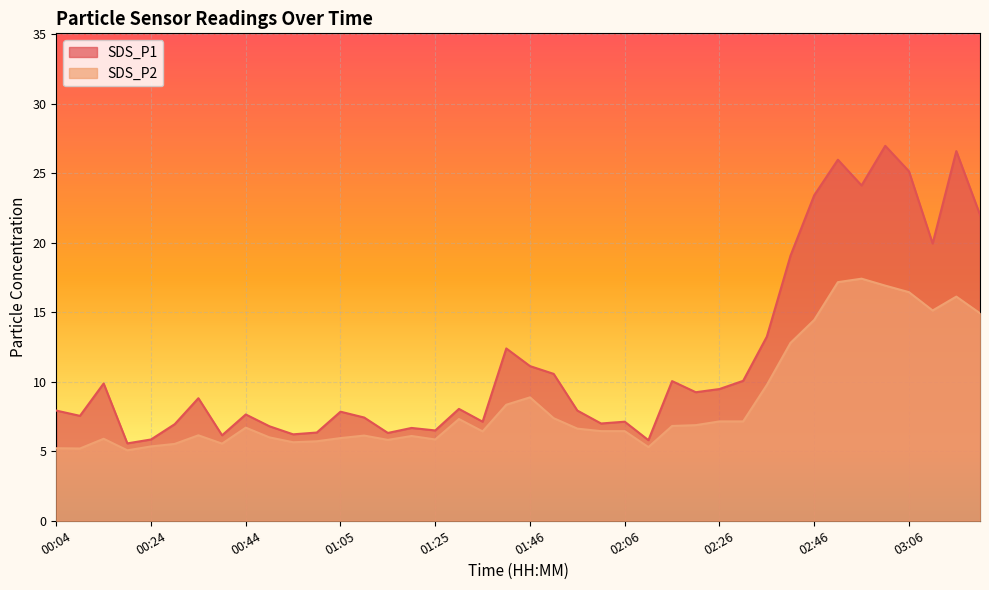

What is the sum of the SDS_P1 values at 02:41 and 01:10?

26.5